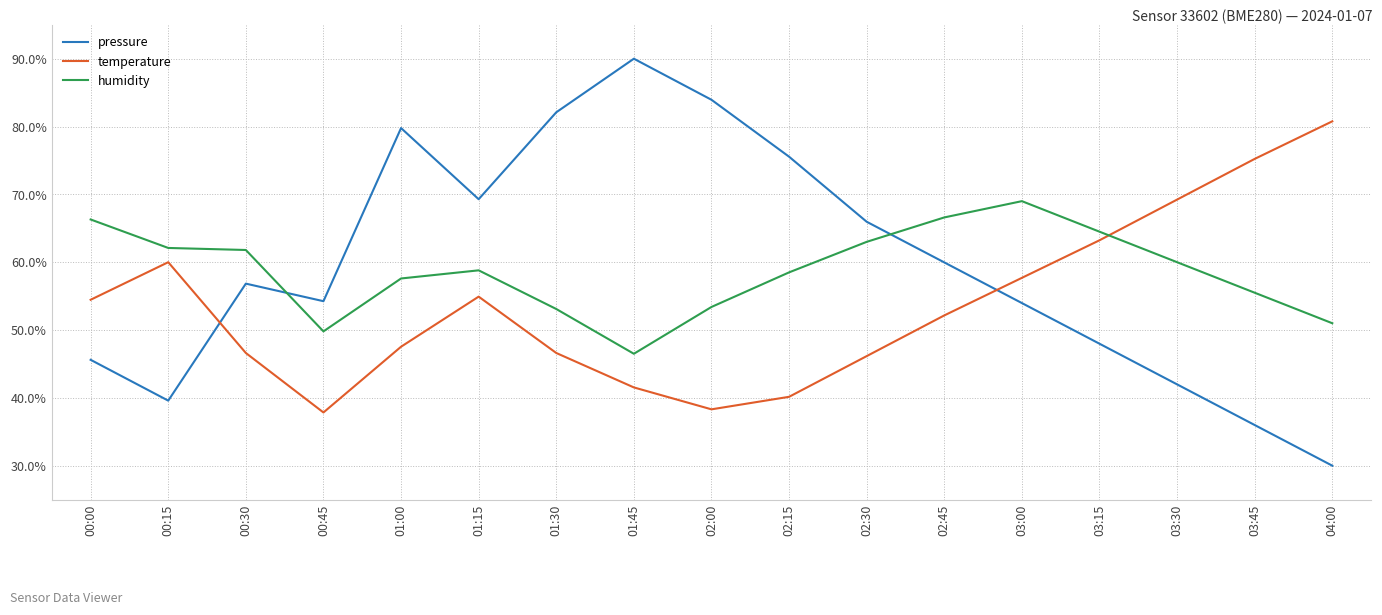

True or false: pressure and temperature cross at least once.

True